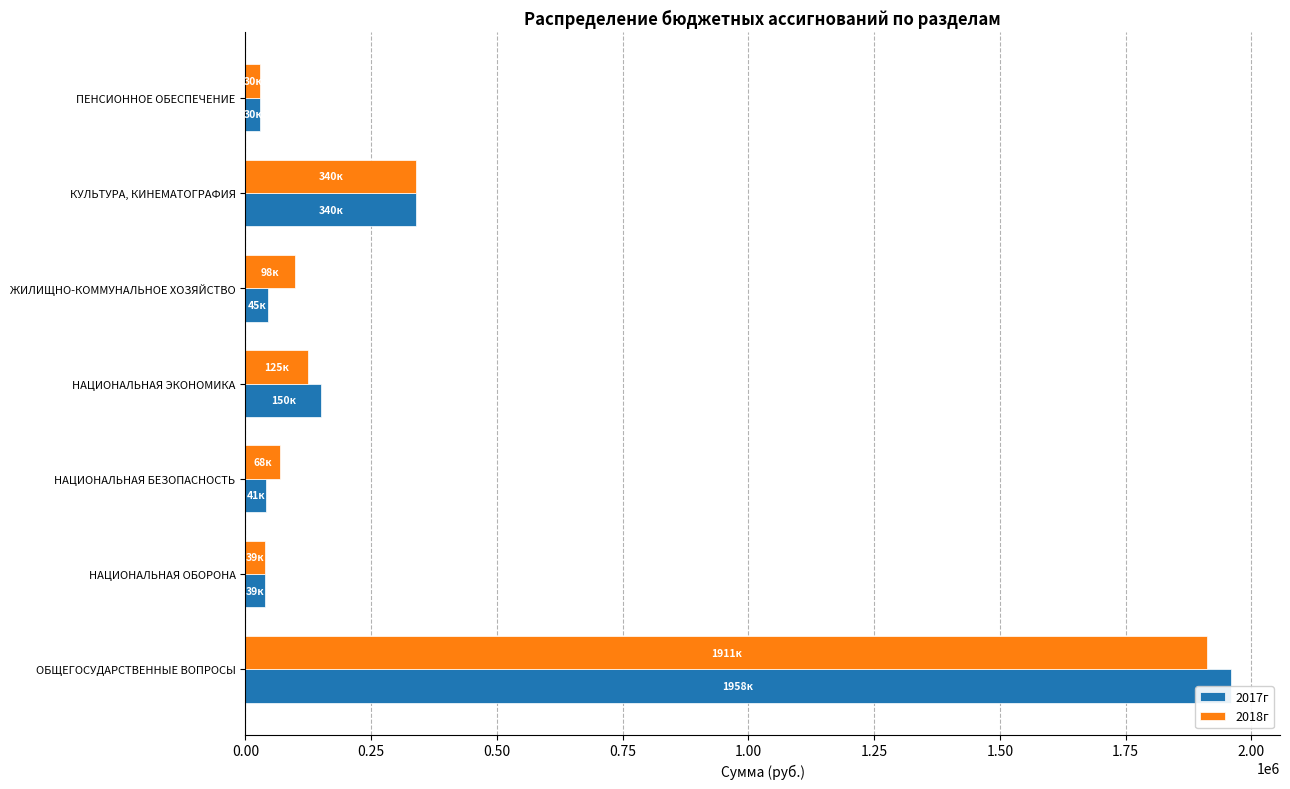

Which label corresponds to the largest value in the chart?

ОБЩЕГОСУДАРСТВЕННЫЕ ВОПРОСЫ